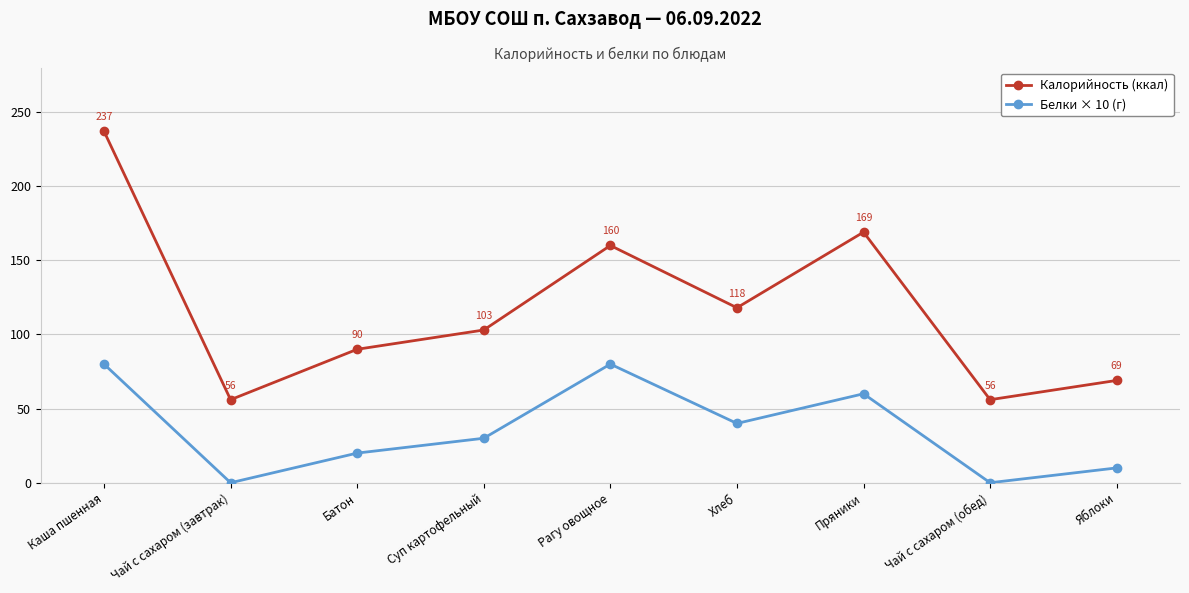

How many values in the Калорийность (ккал) series are below 103?

4